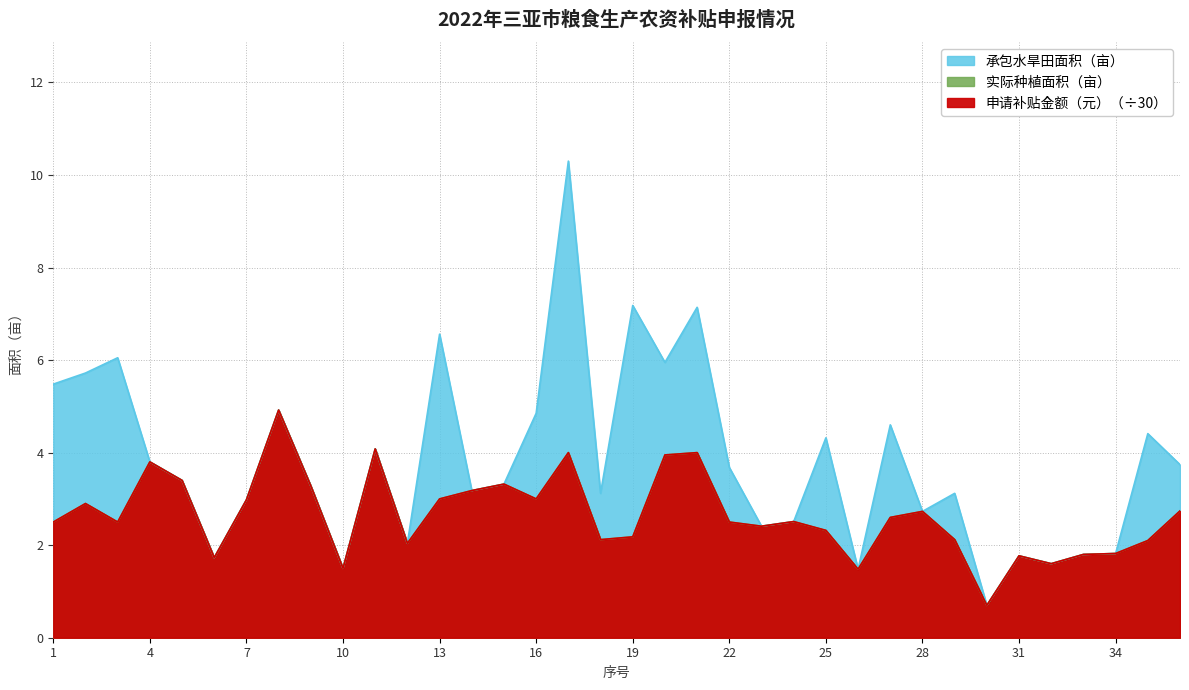

At how many categories does at least one series exceed 9?

1